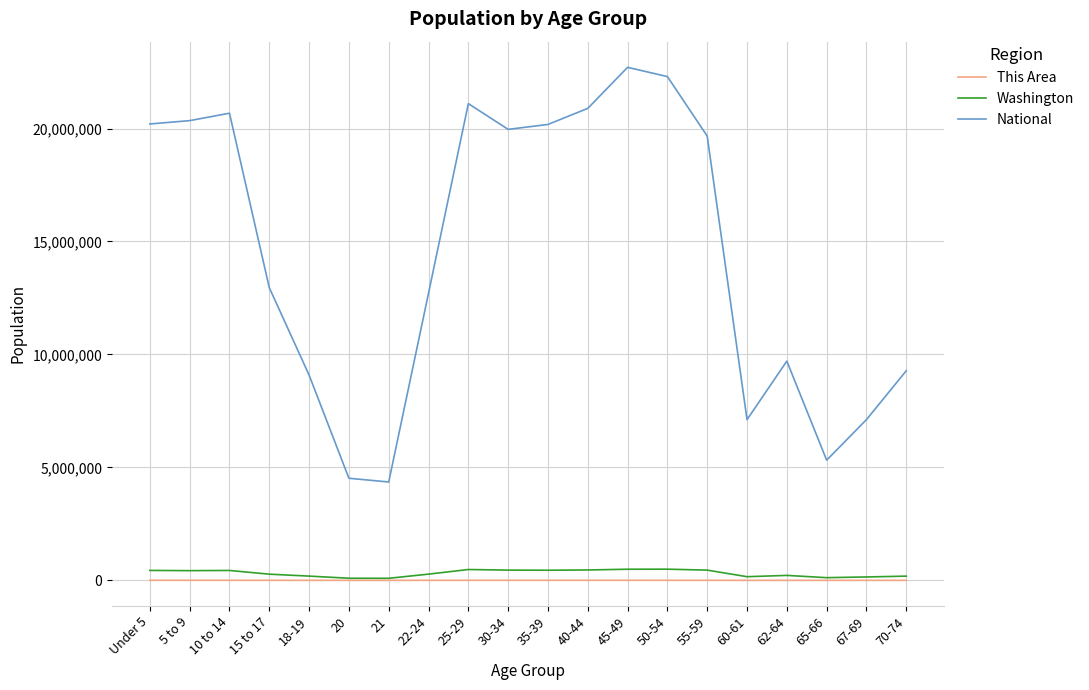

True or false: This Area has a value of 3116 at 25-29.

True